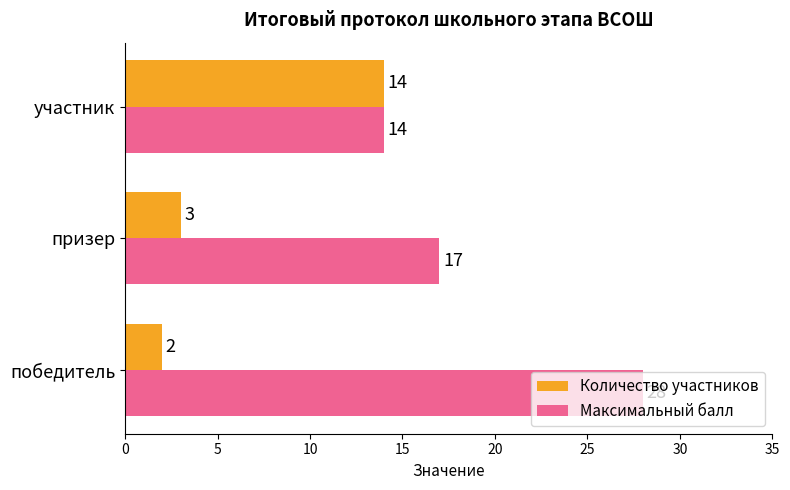

Rank the series by their average value, from lowest to highest.

Количество участников, Максимальный балл